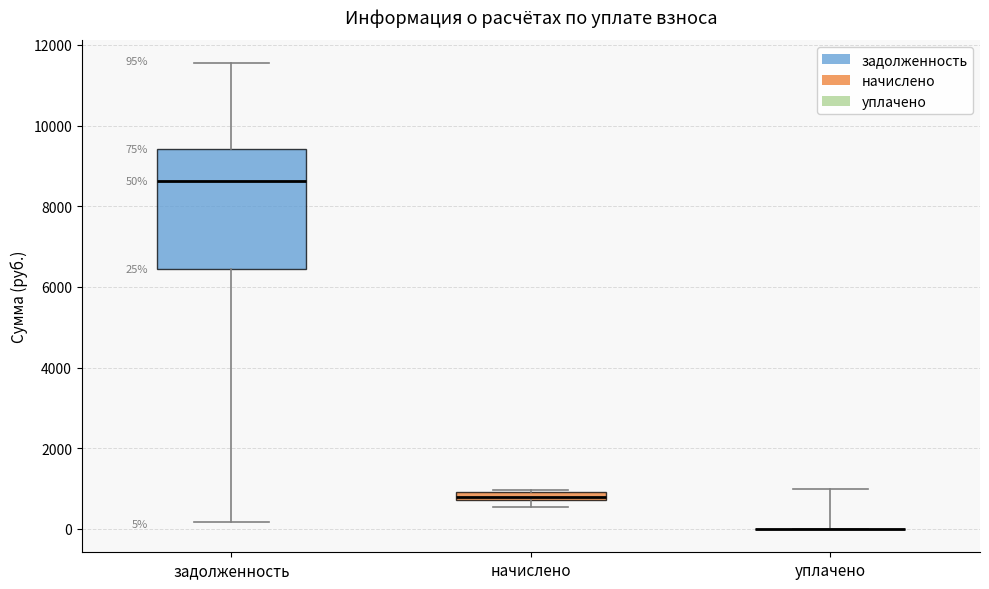

Comparing the boxes themselves (not the whiskers), which one is the tallest?

задолженность